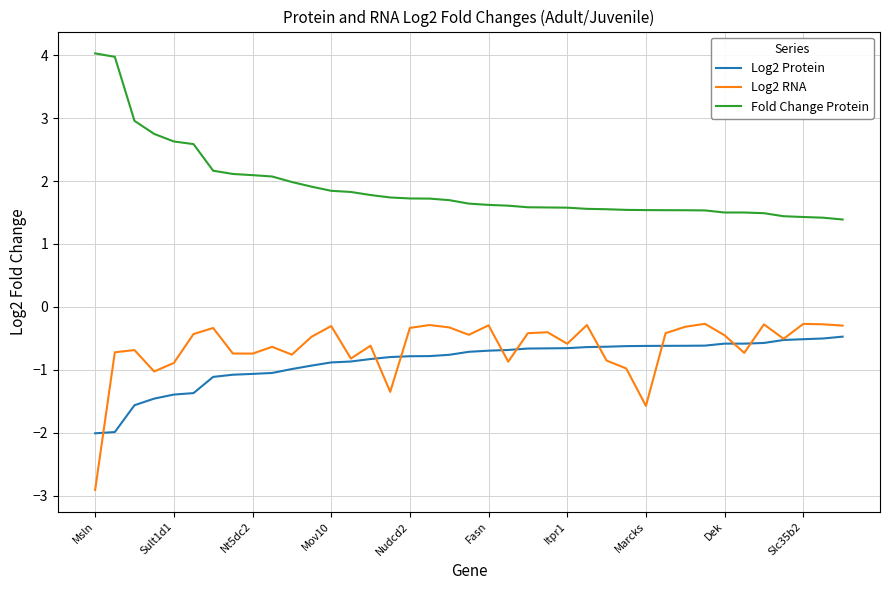

Which series has the largest total across all categories?

Fold Change Protein